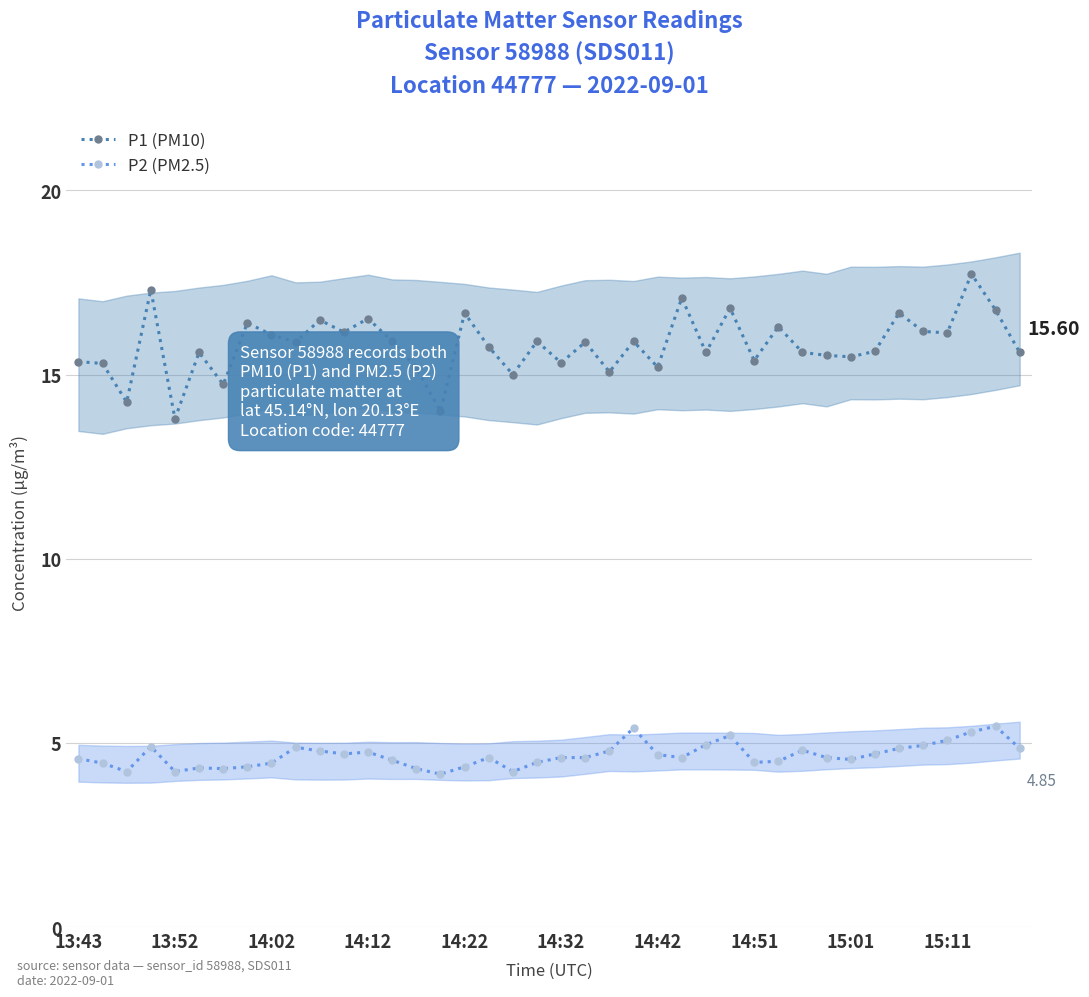

At how many categories does at least one series exceed 4?

40